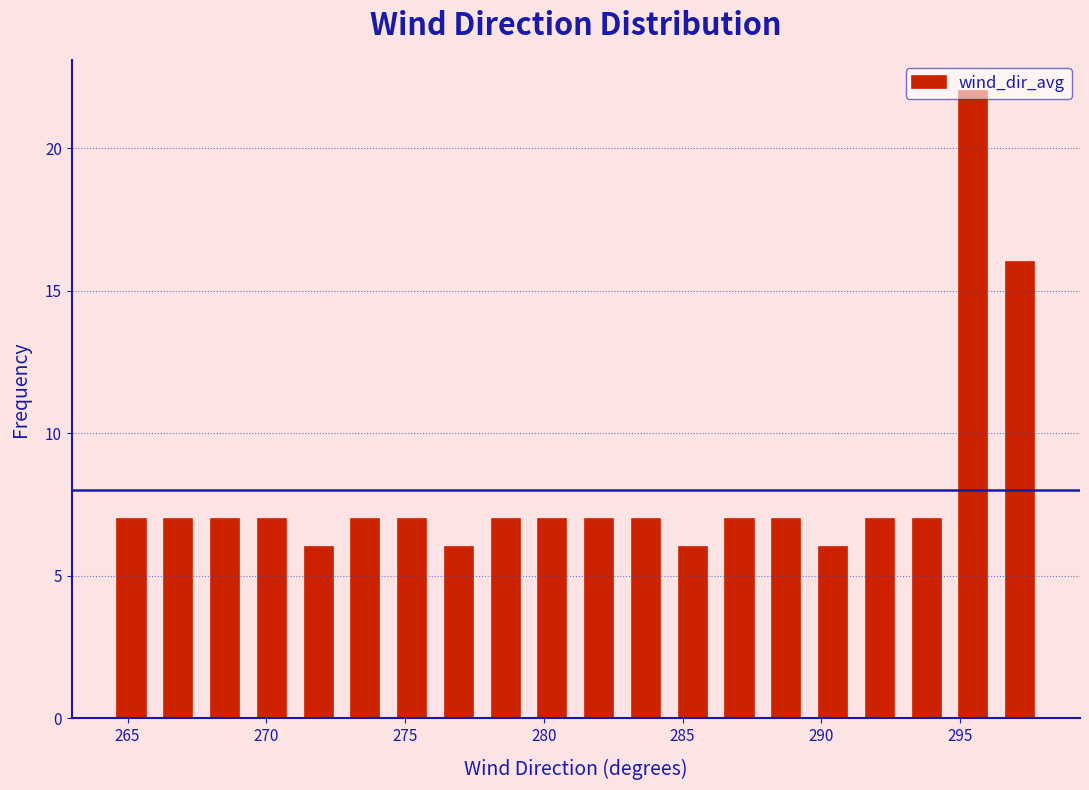

Read against the x-axis, roughly where is the centre of the tallest bar?

295.5